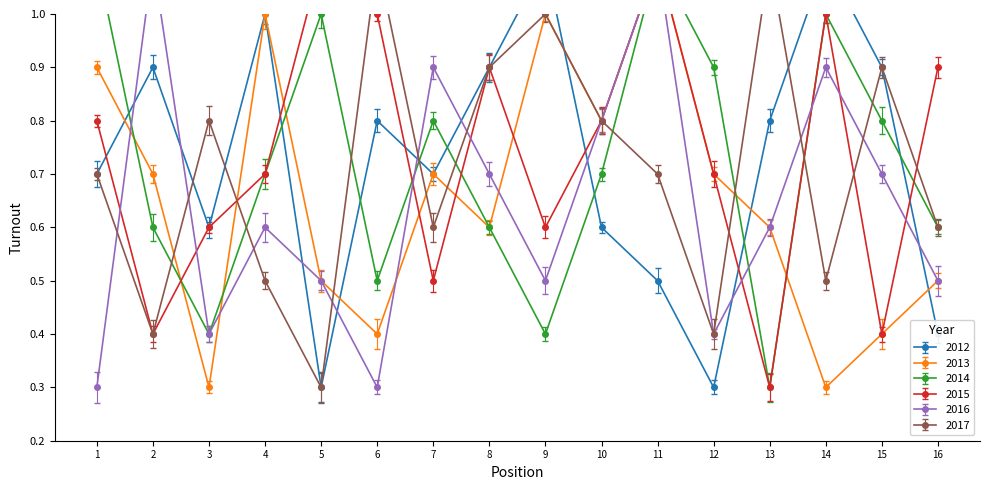

What is the smallest value displayed?

0.3